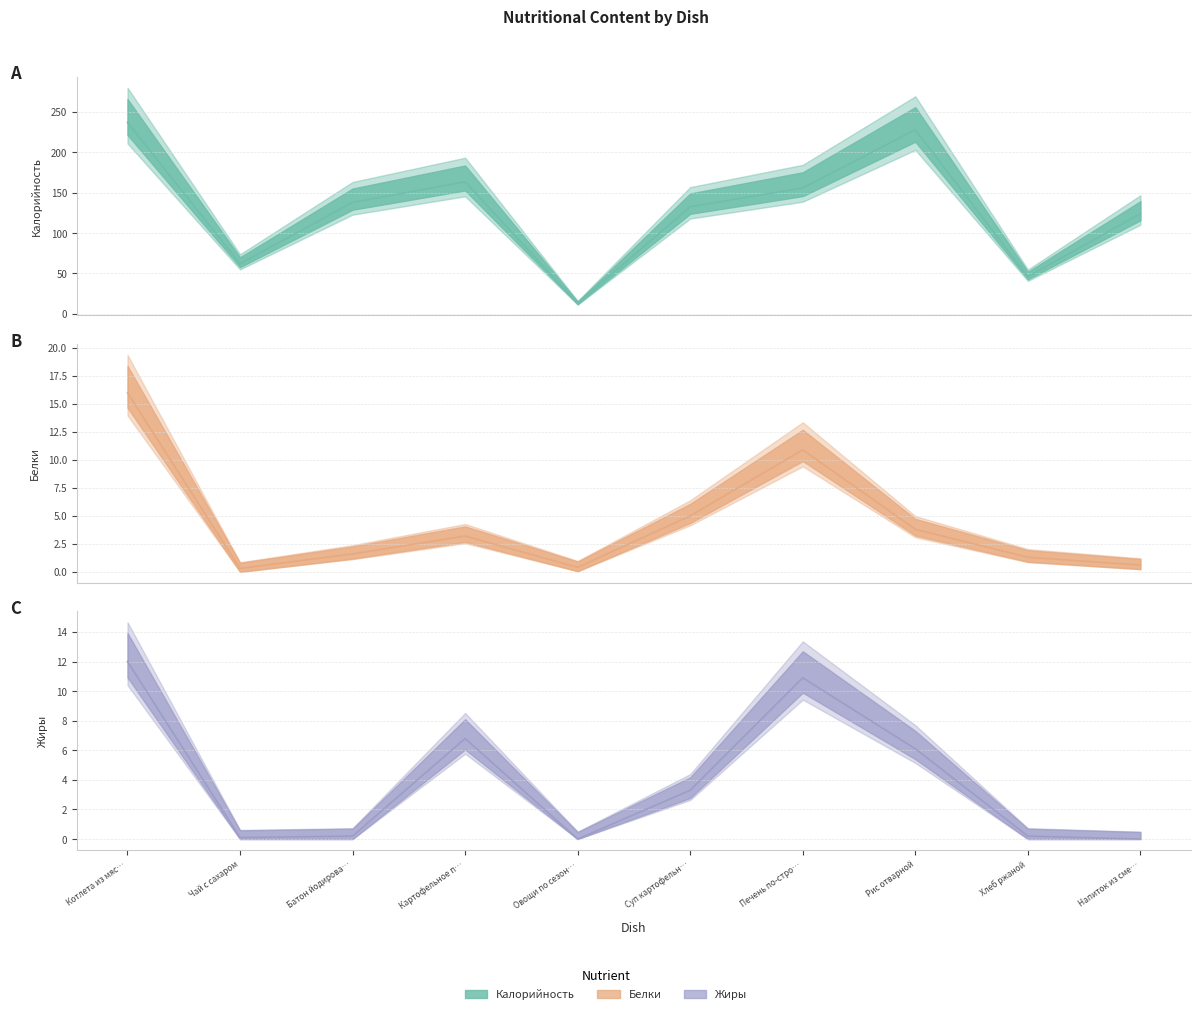

True or false: Жиры has a value of 11.7 at Картофельное п….

False